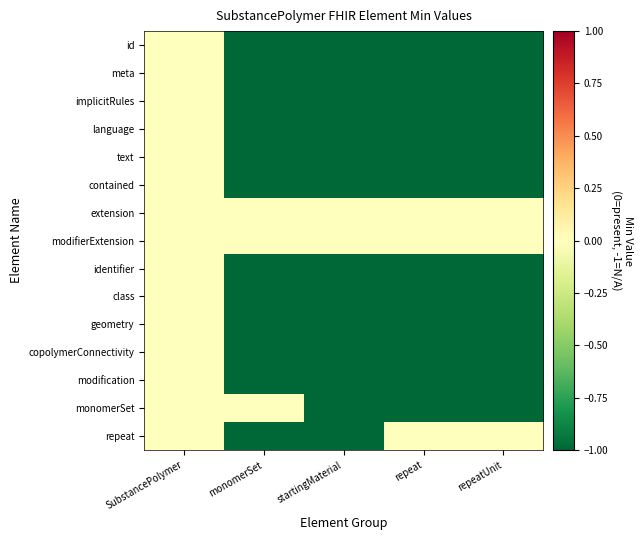

Between monomerSet and startingMaterial, which series saw the biggest shift?

monomerSet